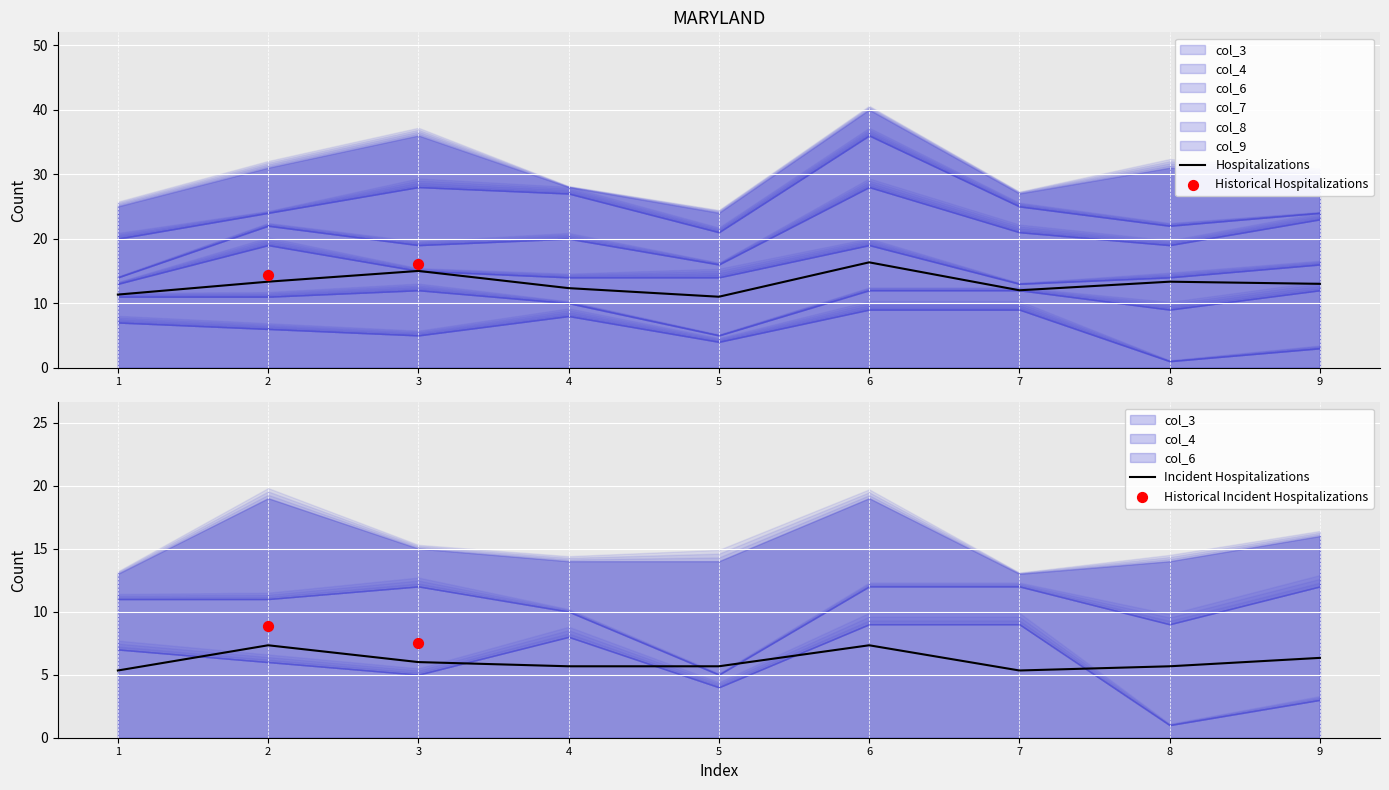

What is the total value across all series at 2?

31